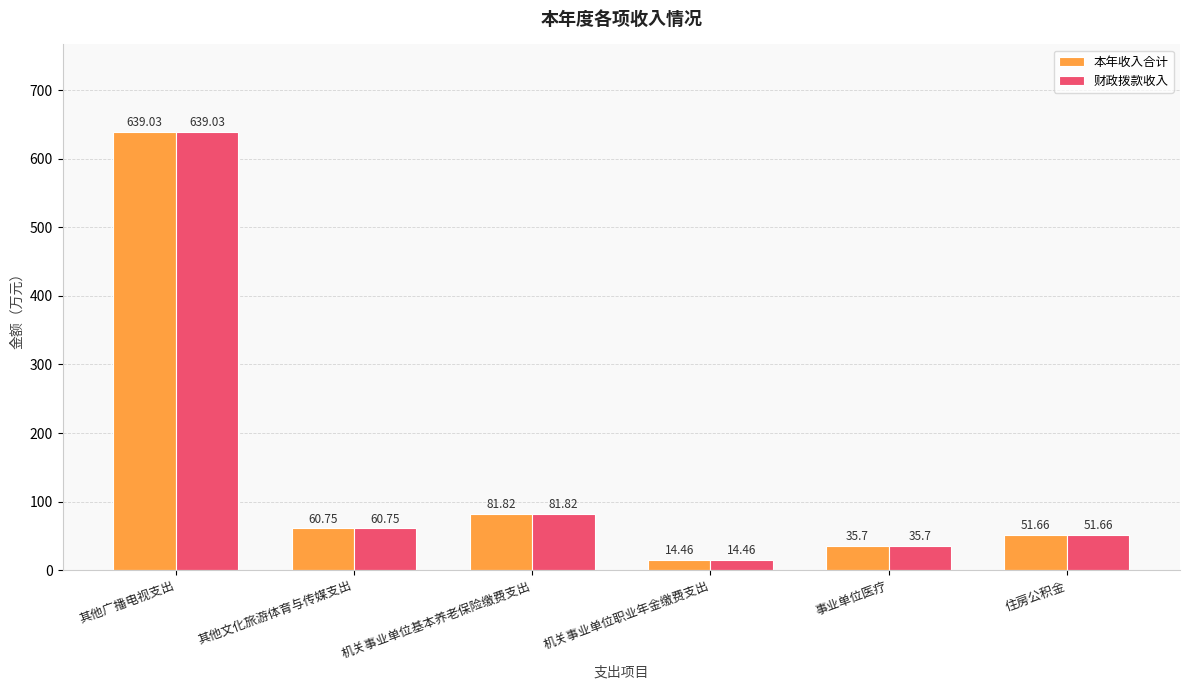

What is the total value across all series at 事业单位医疗?

71.4